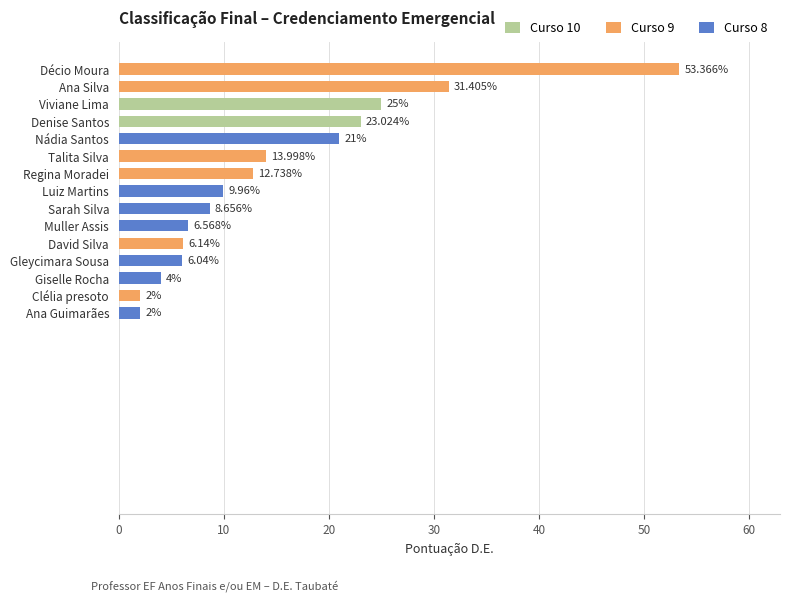

At which label is the value closest to 27?

Viviane Lima